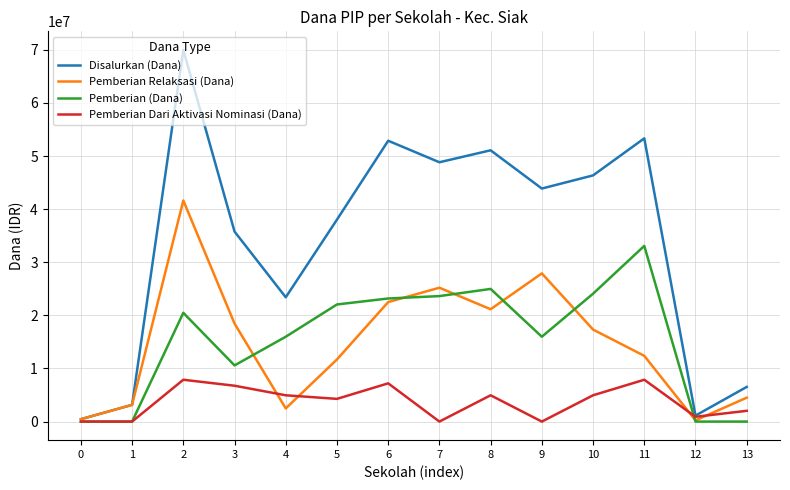

True or false: Pemberian Dari Aktivasi Nominasi (Dana) has more than 2 points higher than both neighbors.

True